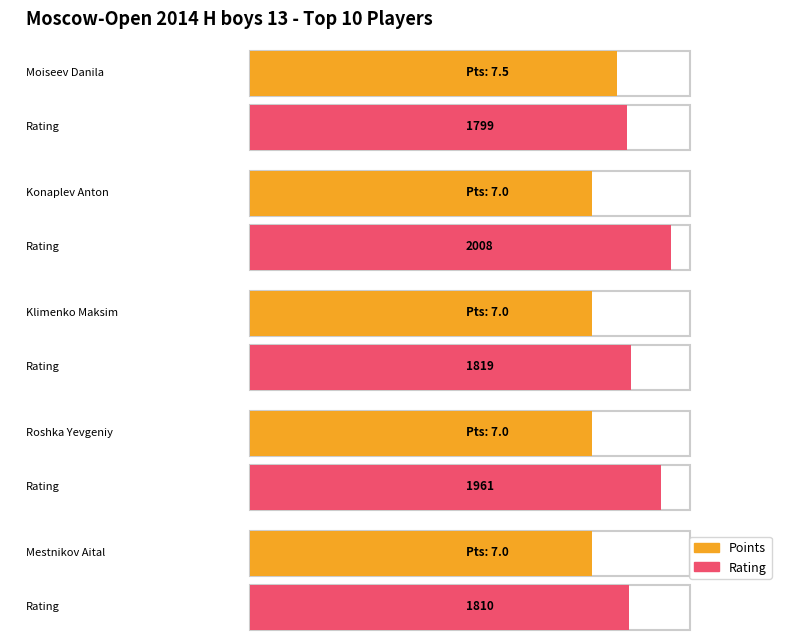

What is the total value across all series at Roshka Yevgeniy?

1968.0